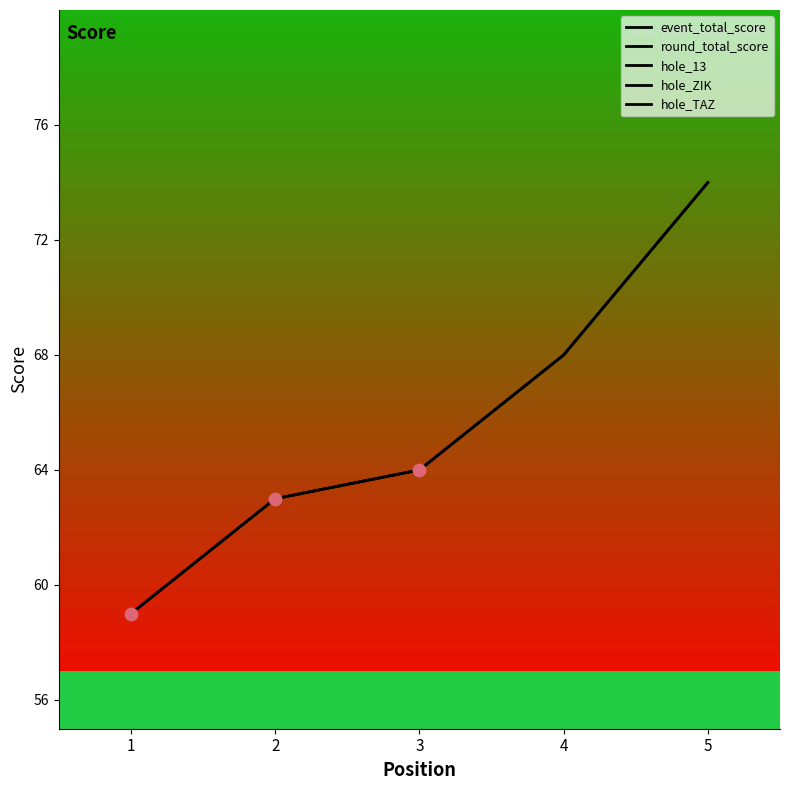

What is the total value across all series at 3?

140